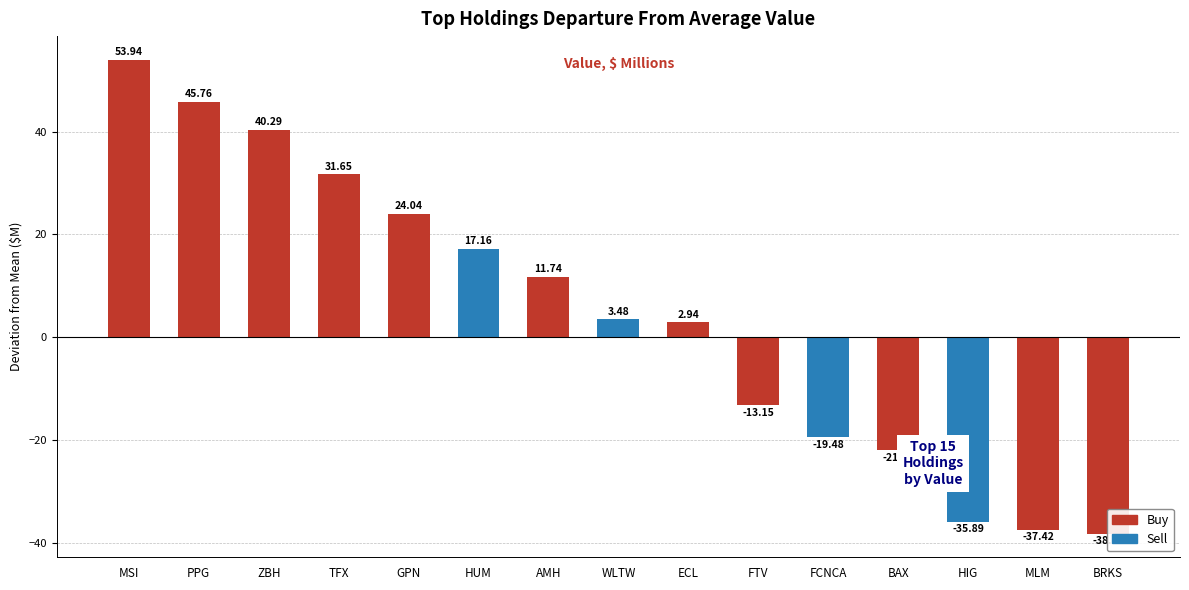

Where does the data first go above 3?

MSI